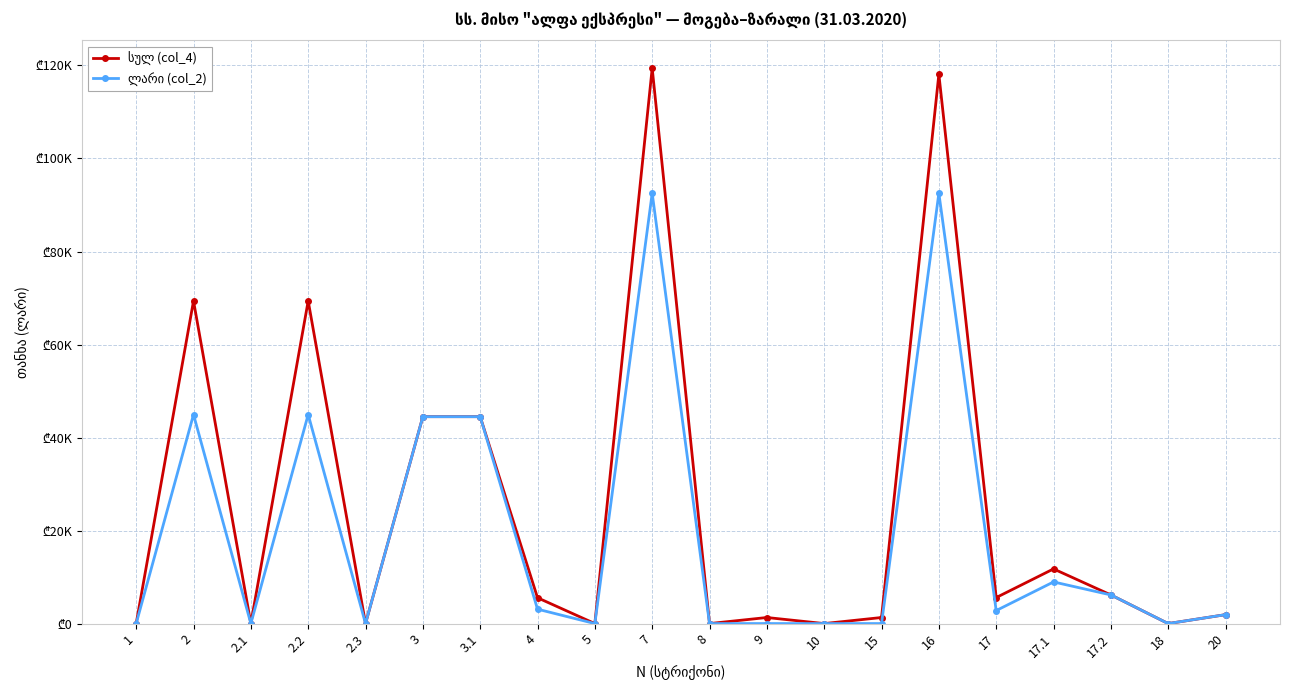

How many values in სულ (col_4) are above zero?

13